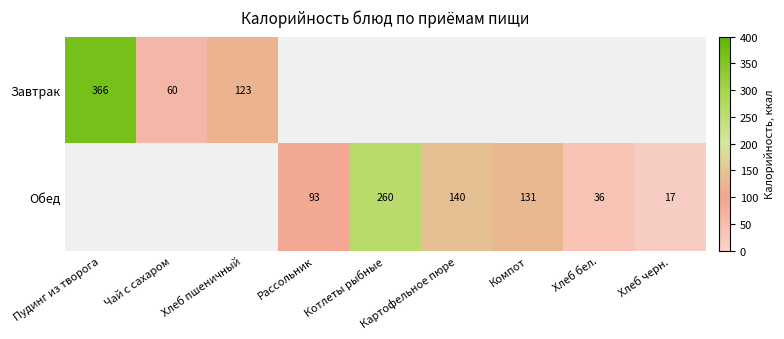

At how many categories does at least one series exceed 267?

1